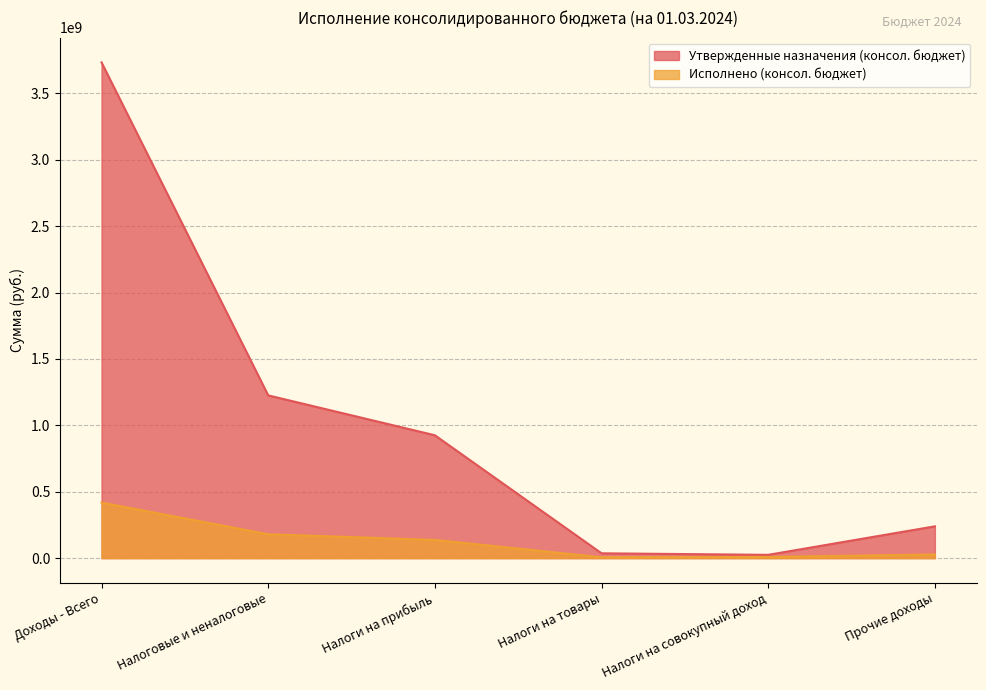

Rank the series by their maximum value, from lowest to highest.

Исполнено (консол. бюджет), Утвержденные назначения (консол. бюджет)